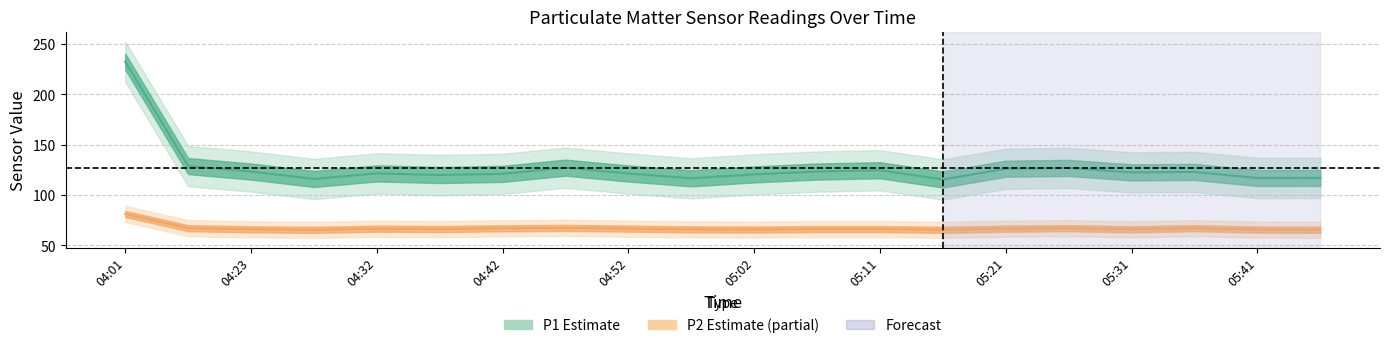

What position from the right is 05:02?

10